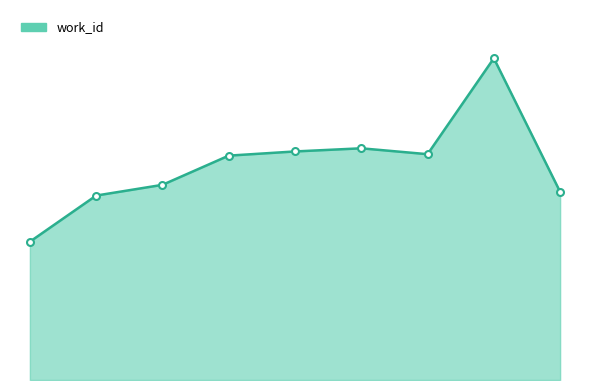

Where does the data first go above 5417?

14778